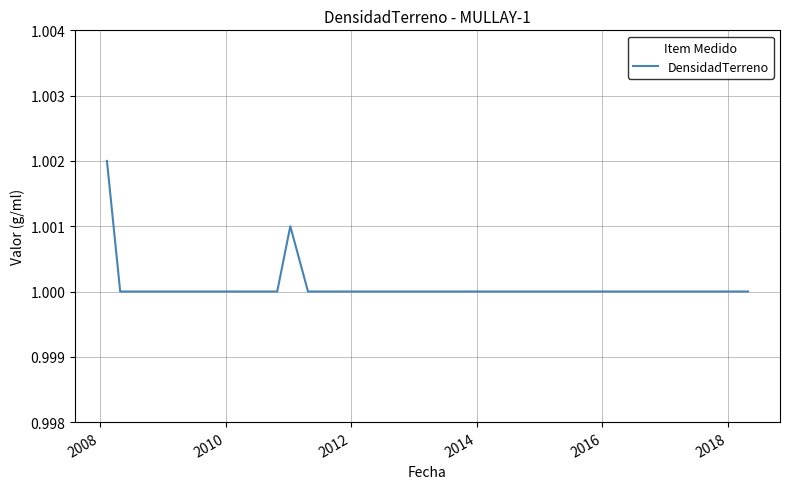

How many distinct data groups are displayed?

1